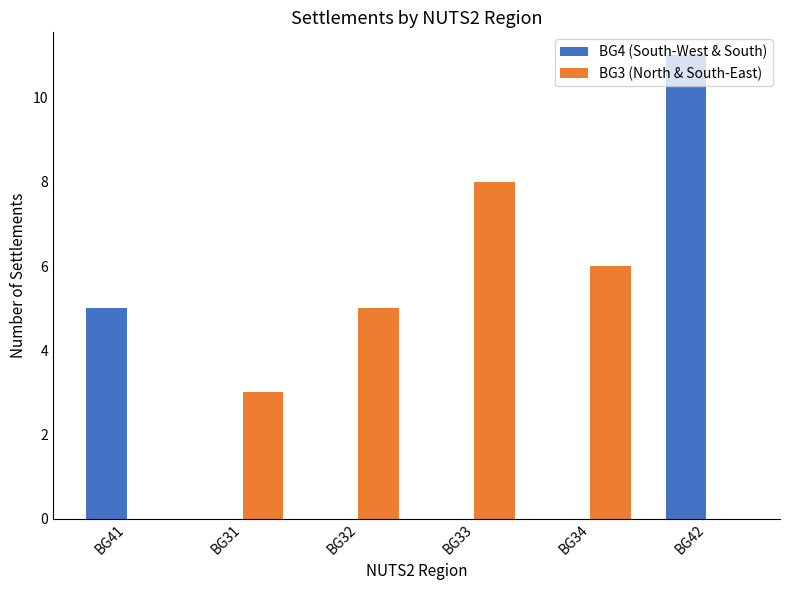

Read the BG4 (South-West & South) value at BG41, to the nearest 5.

5